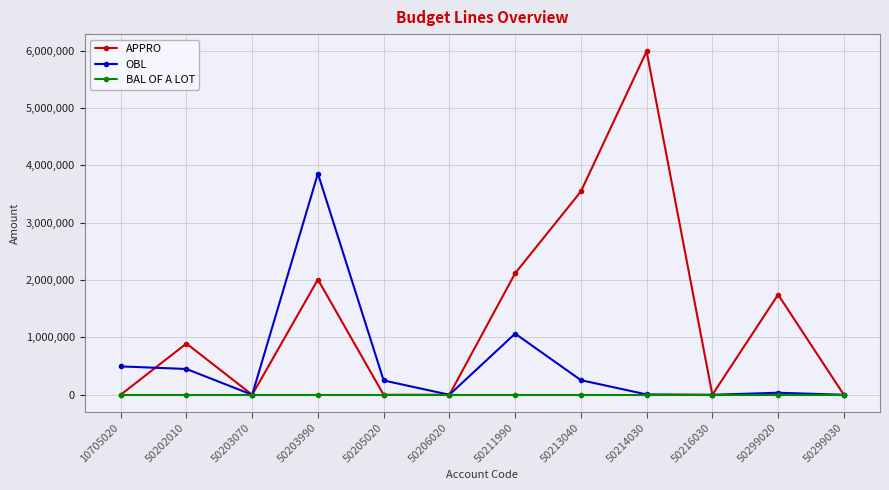

At which label is OBL closest to 1928796?

50211990